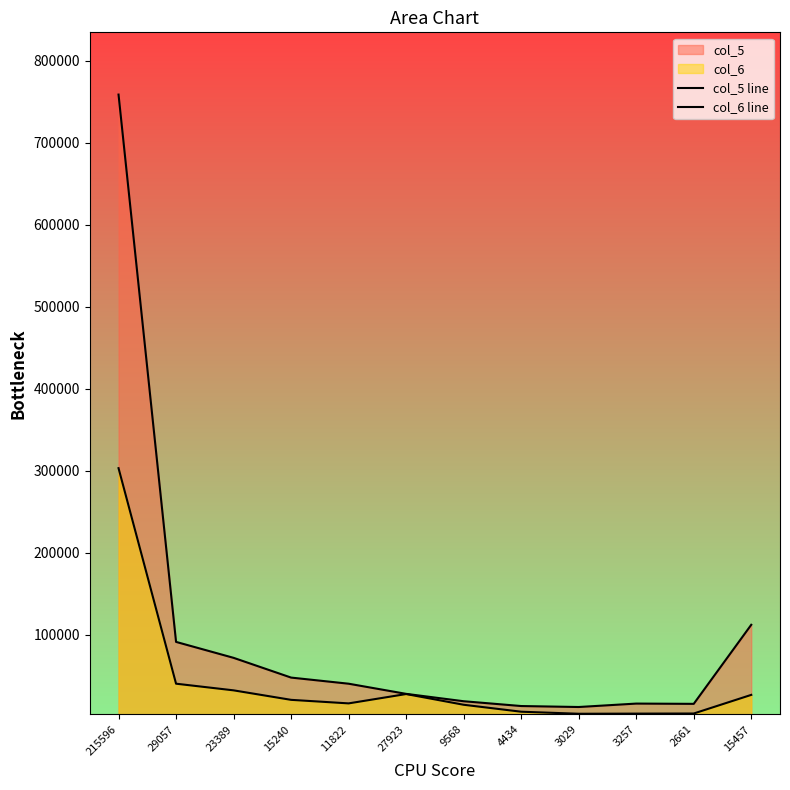

Which has a higher value, 15240 or 9568?

15240